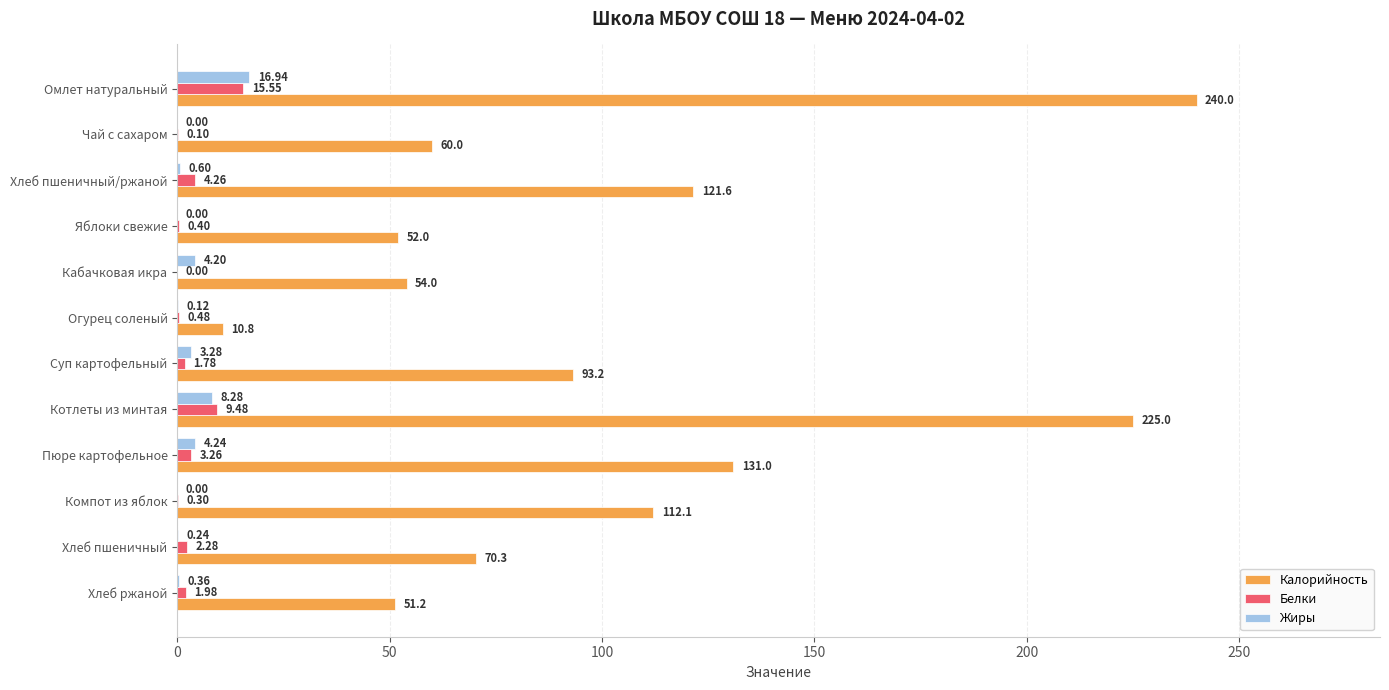

What is the sum of all Калорийность values?

1221.2